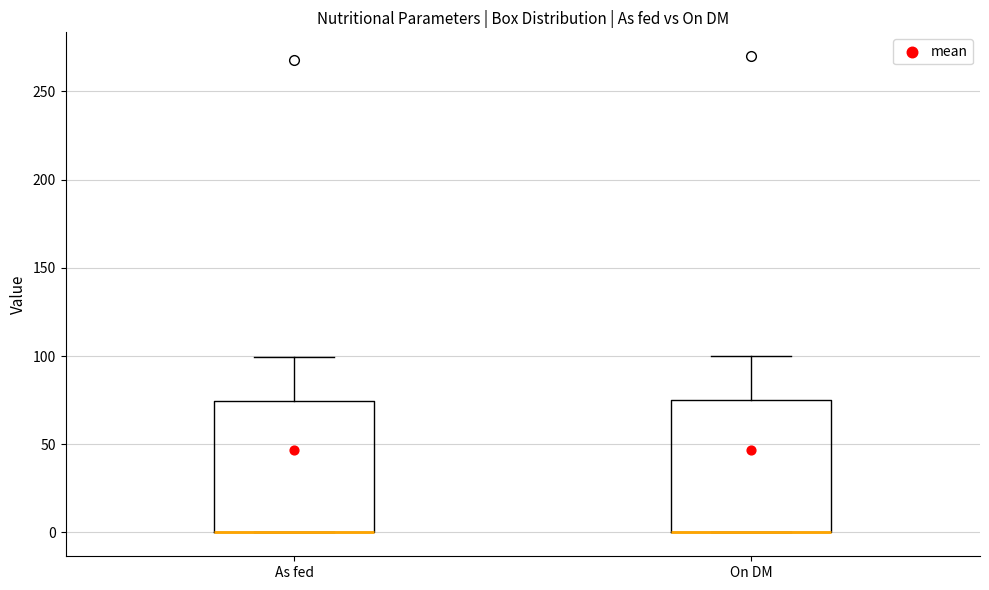

Reading left to right, transcribe this box plot: for each box, give where its median line is, the range the box spans, and where its two whiskers end, as read against the y-axis. The values are not printed on the chart, so give them approximately, as read against the axis.

As fed: median 0 (drawn on the box's lower edge), box 0 to 75, whiskers 0 to 100
On DM: median 0 (drawn on the box's lower edge), box 0 to 75, whiskers 0 to 100